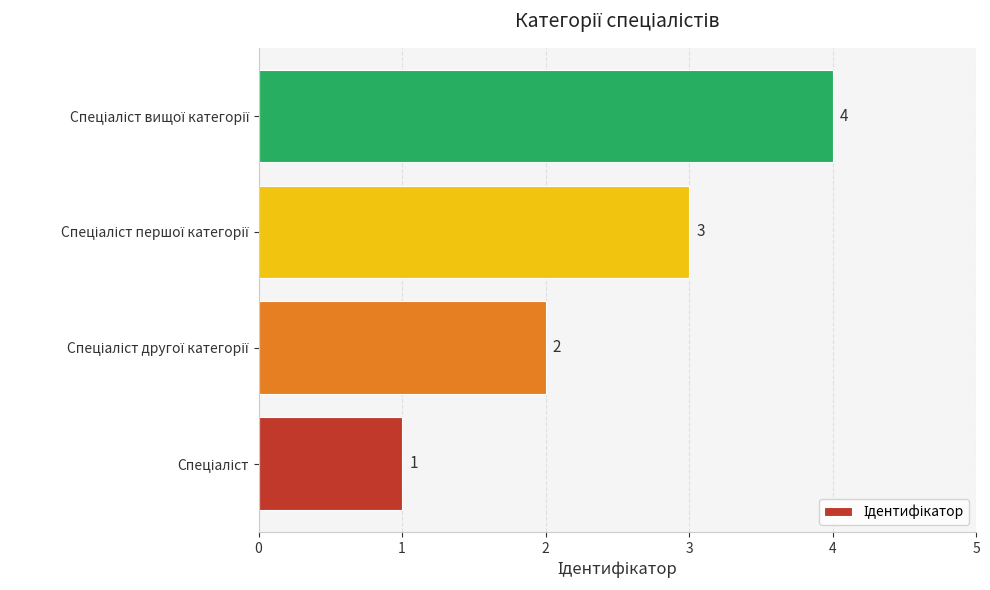

What is the difference between the maximum and minimum values?

3